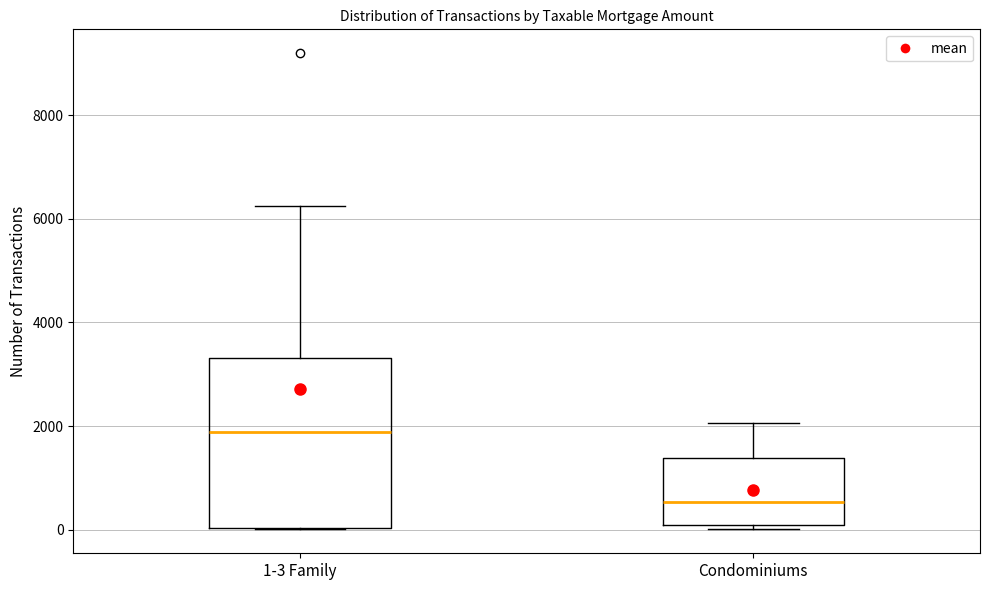

Which box is the tallest, from its lower edge to its upper edge?

1-3 Family